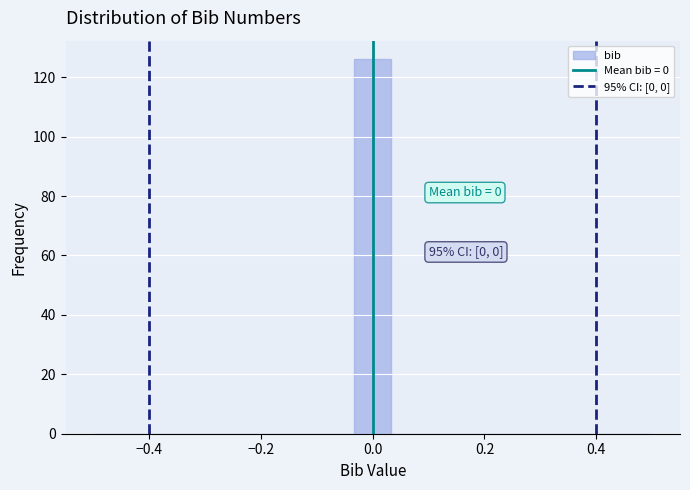

Read against the x-axis, roughly where is the centre of the tallest bar?

0.00